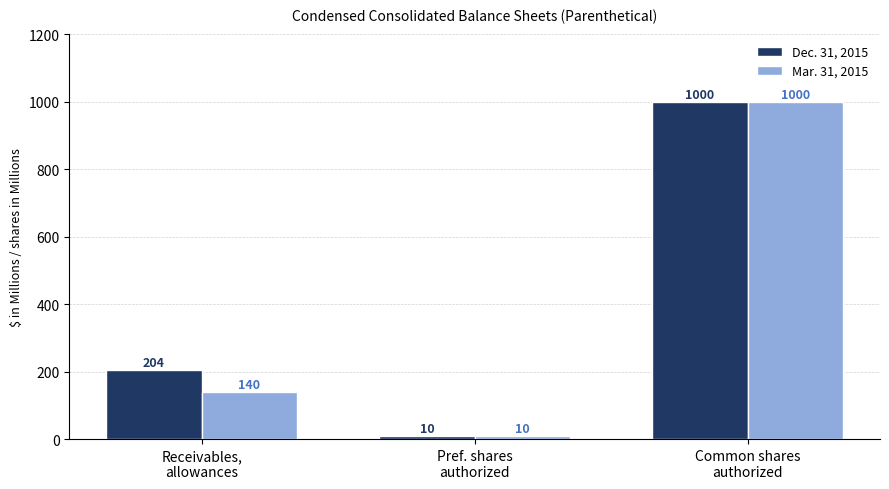

What is the difference between the Mar. 31, 2015 values at Pref. shares
authorized and Common shares
authorized?

990